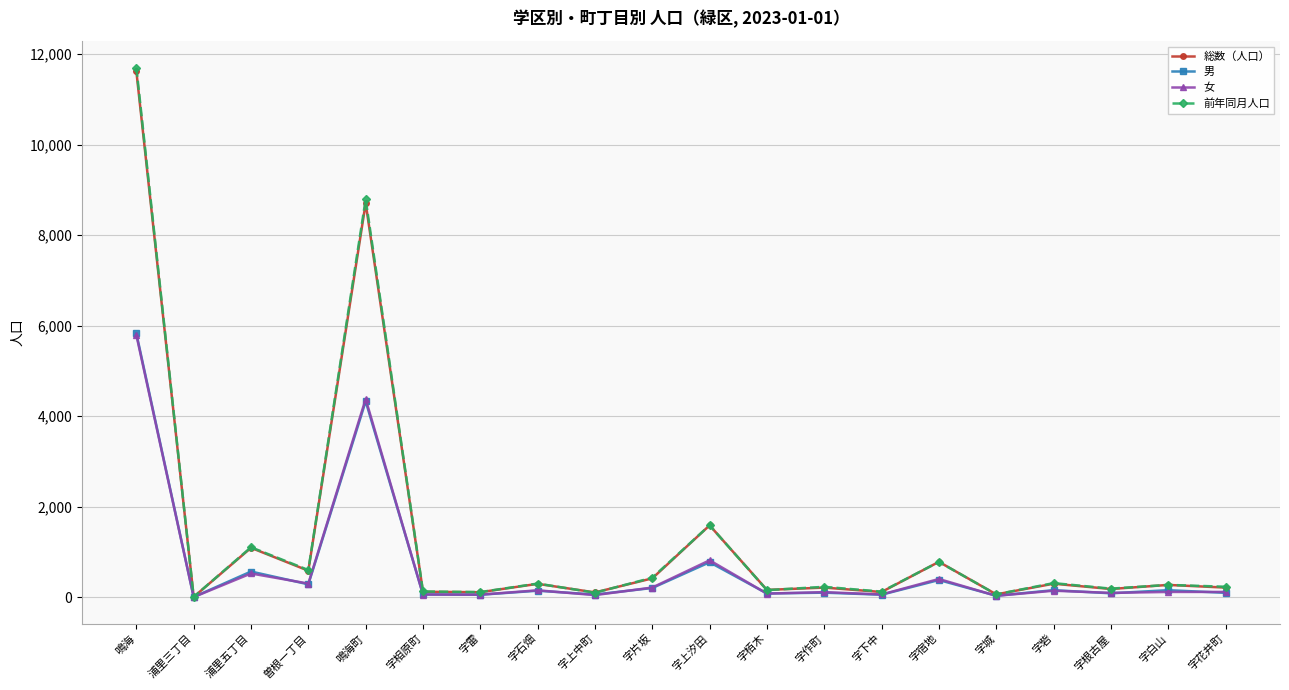

Is the value of 男 at 字砦 greater than the value of 総数（人口） at 字片坂?

No